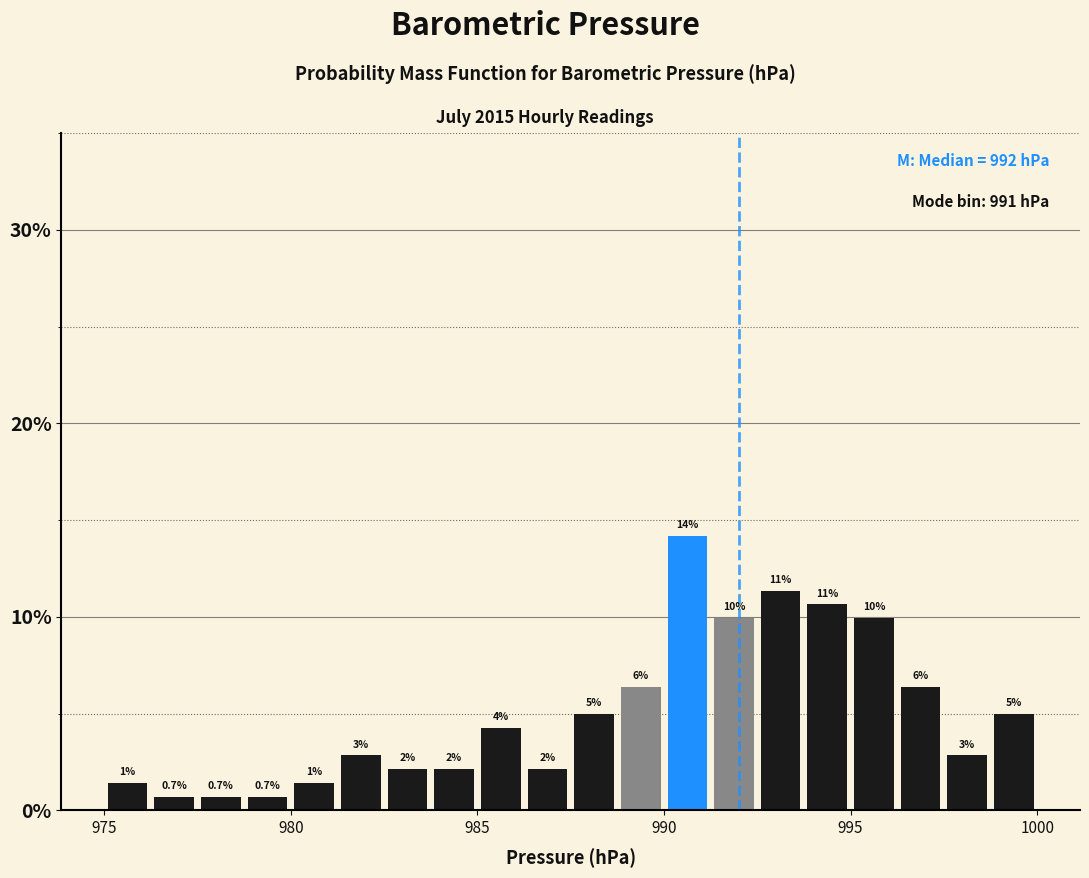

Around what value on the x-axis is the tallest bar? Give the approximate position of its centre, as read against the axis.

990.5